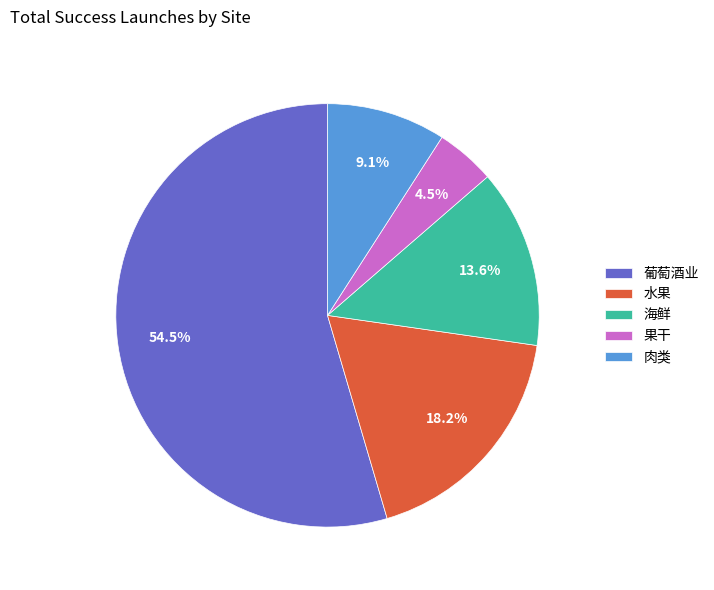

True or false: 海鲜 accounts for 3% of the total.

False